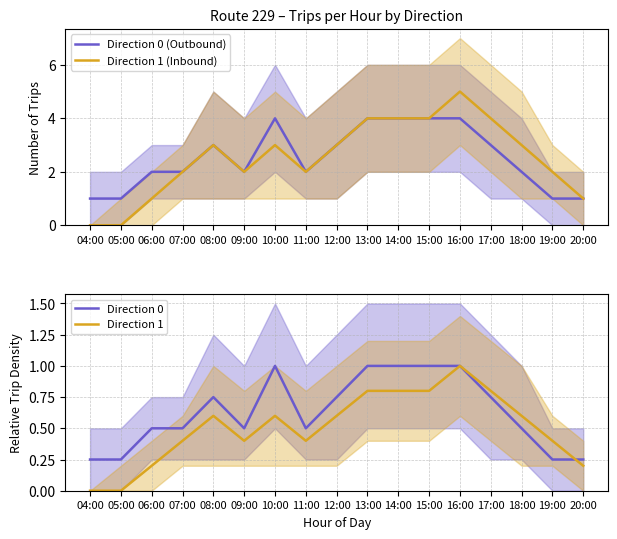

Read the Direction 1 value at 16:00.

1.0